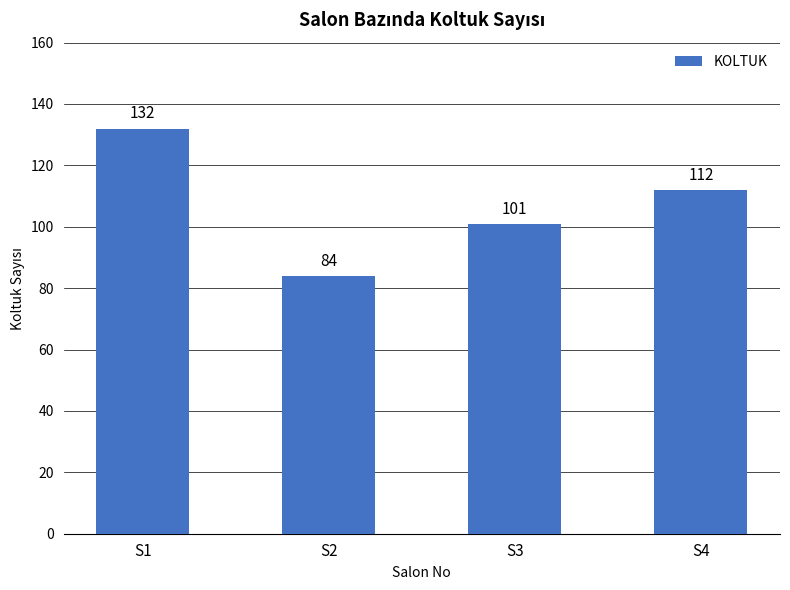

What is the change in value from S3 to S4?

+11